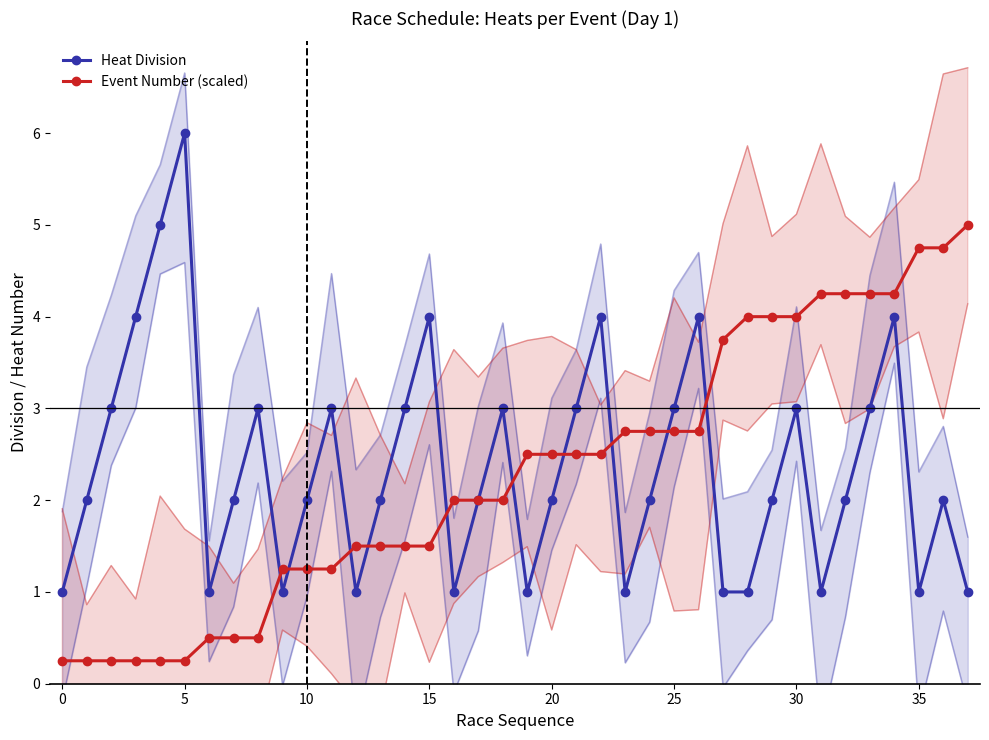

How many interior local peaks does the Heat Division series have?

10